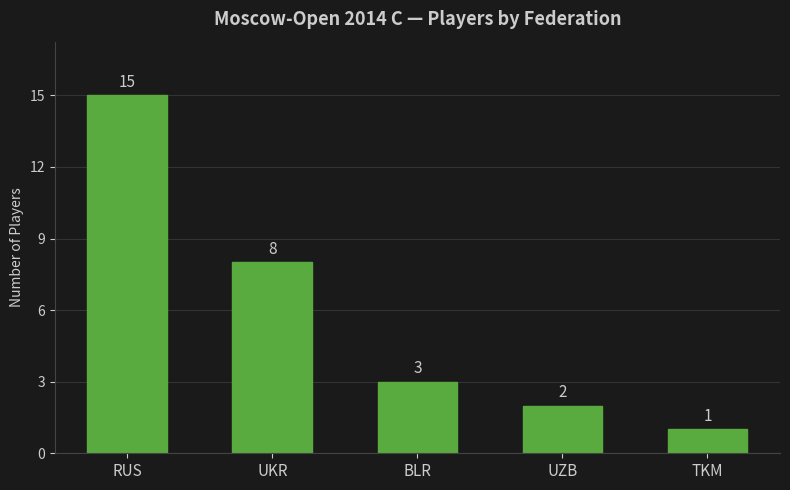

What is the smallest value displayed?

1